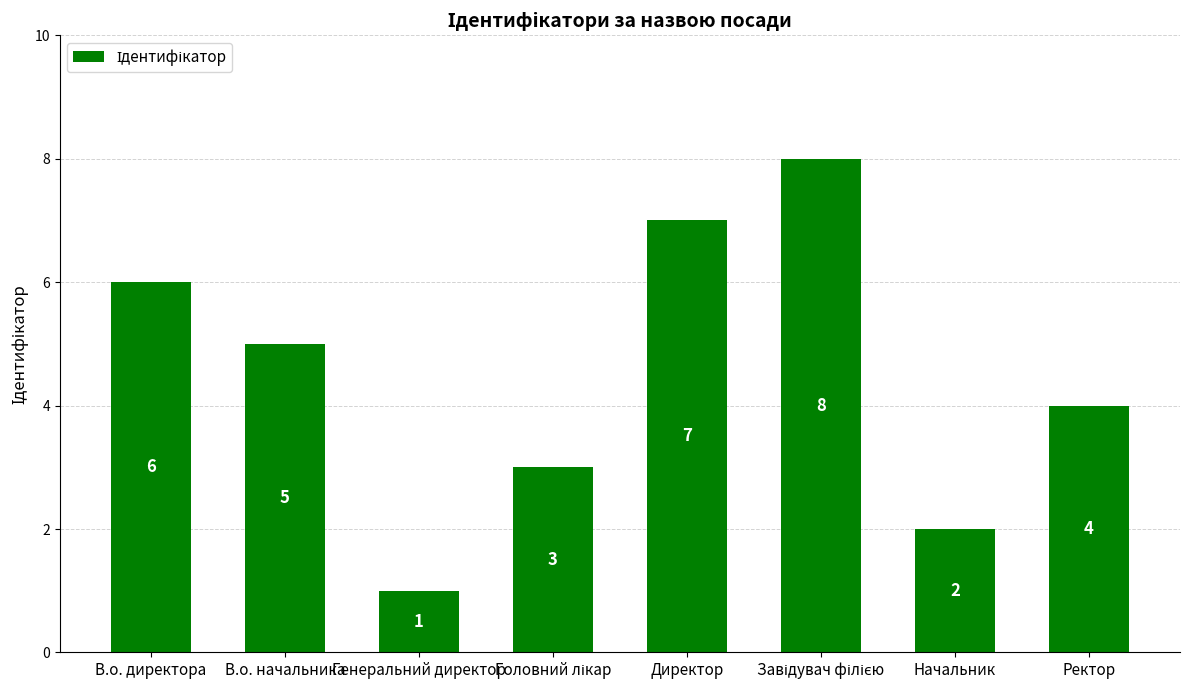

At which label is the value closest to 4?

Ректор